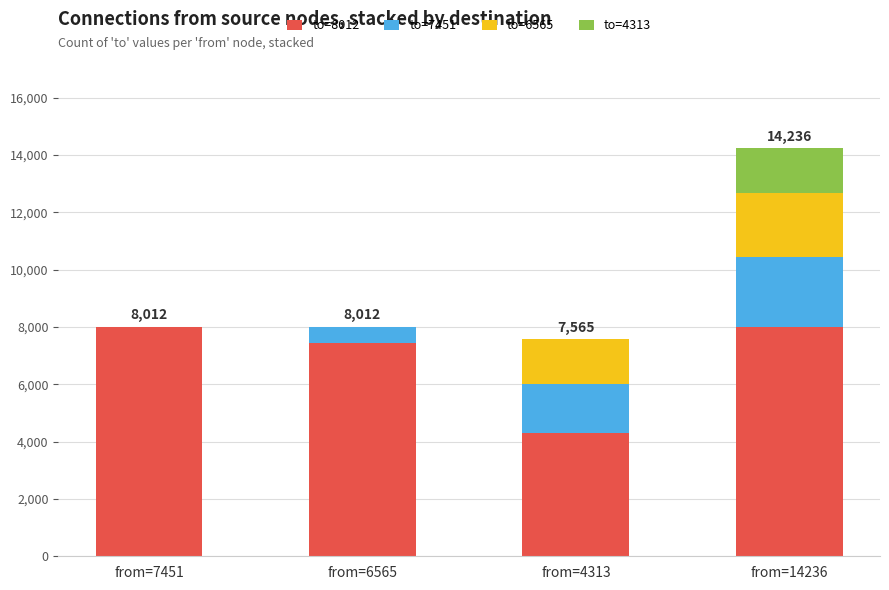

At which category is the sum across all series the highest?

from=14236